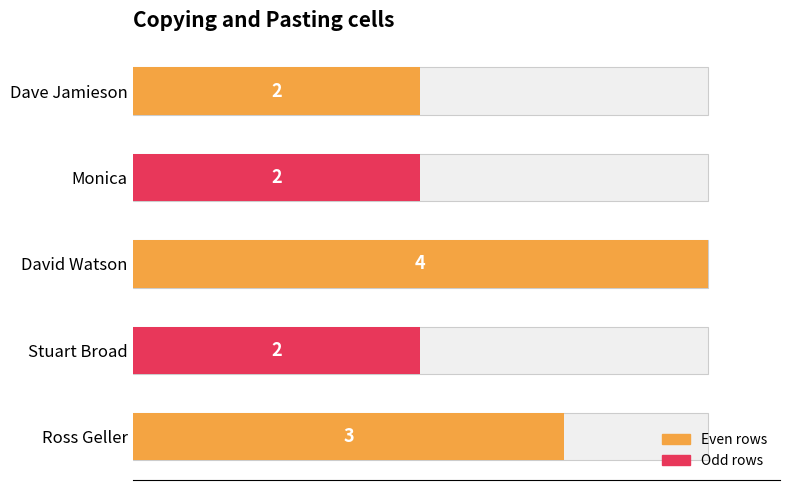

How many data points does each series have?

5